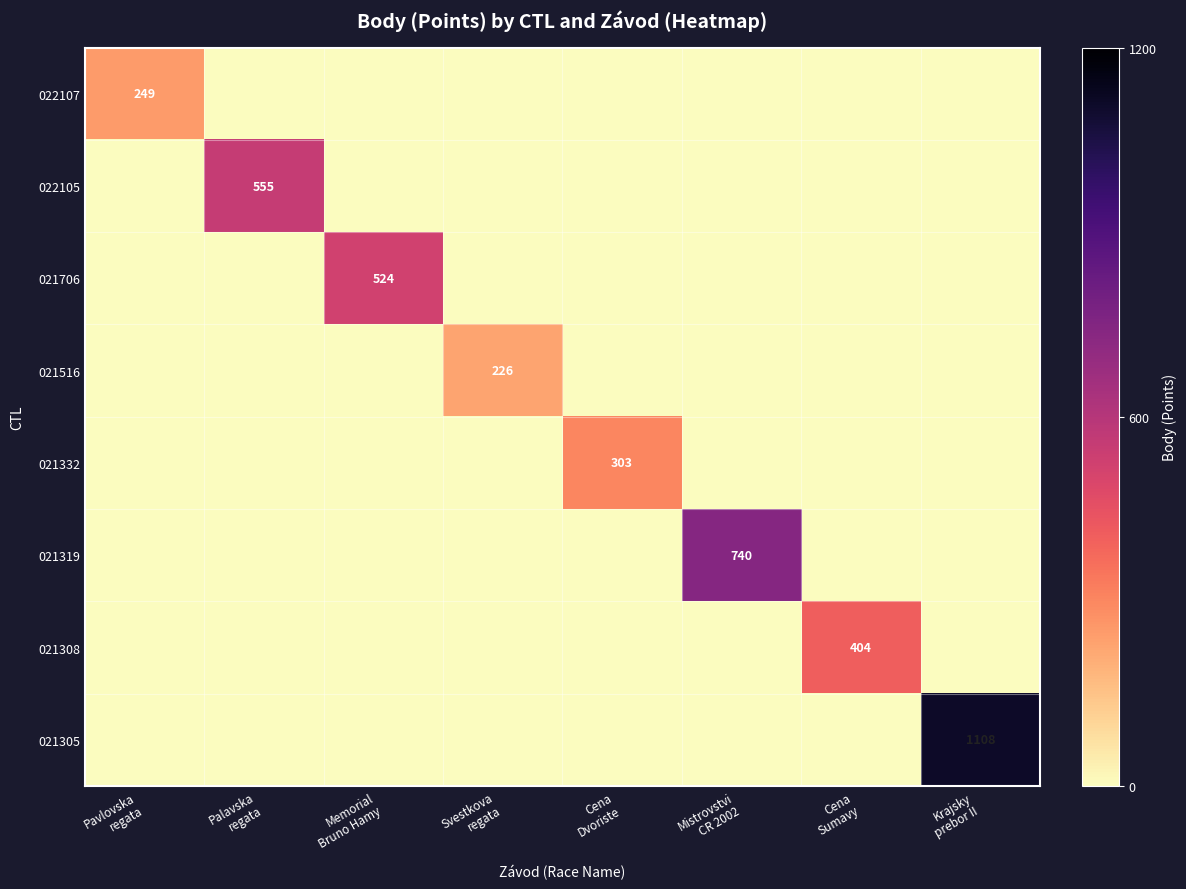

Is it true that 022105 equals 555 at Palavska regata?

True